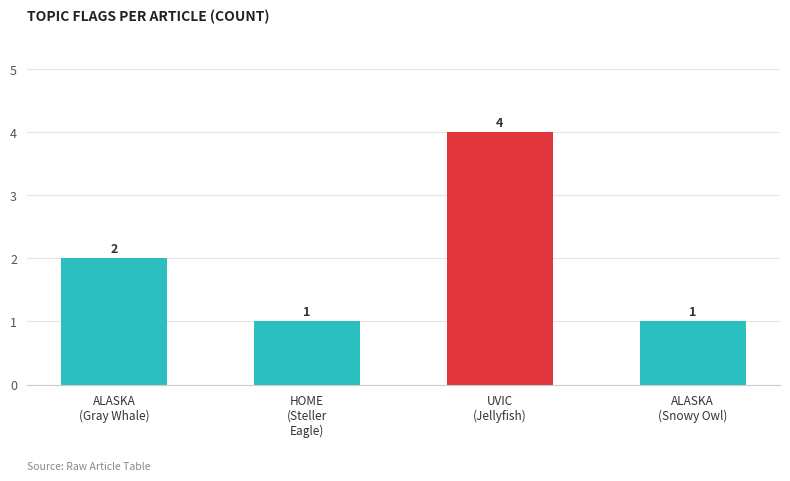

How many bars are there in total?

4